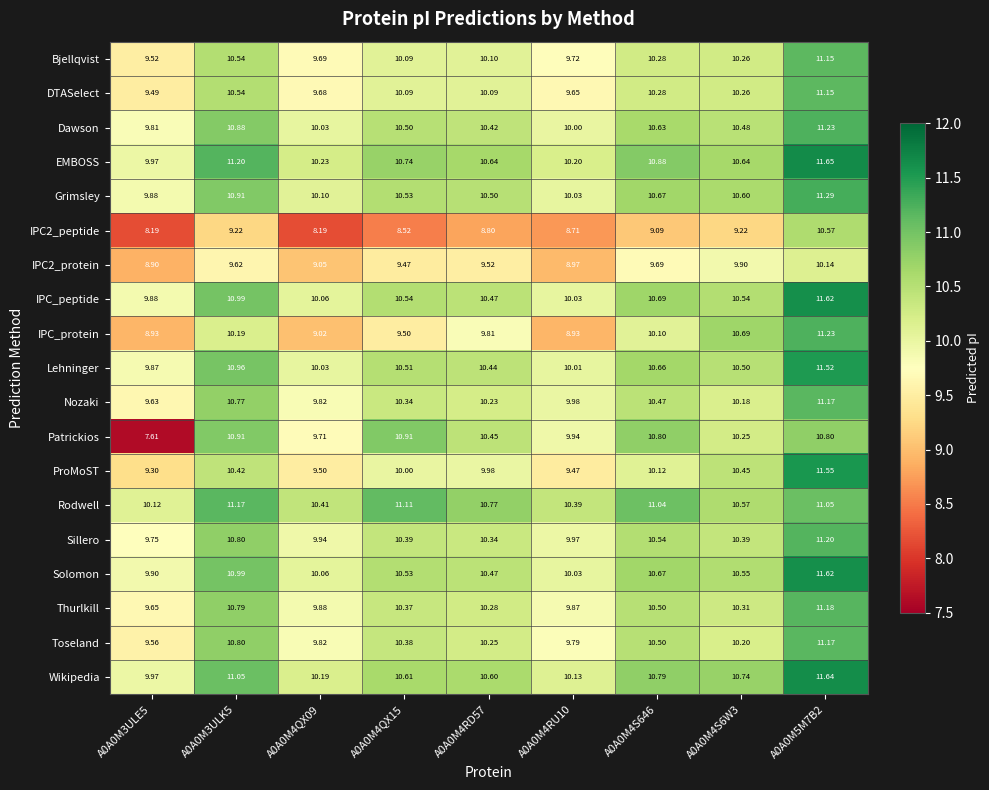

Which series has the widest spread of values?

Patrickios